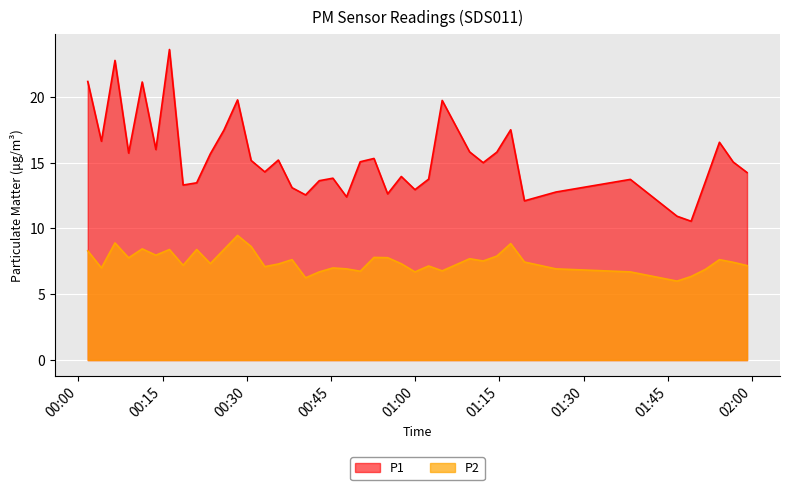

What is the highest value of the P2 series?

9.5